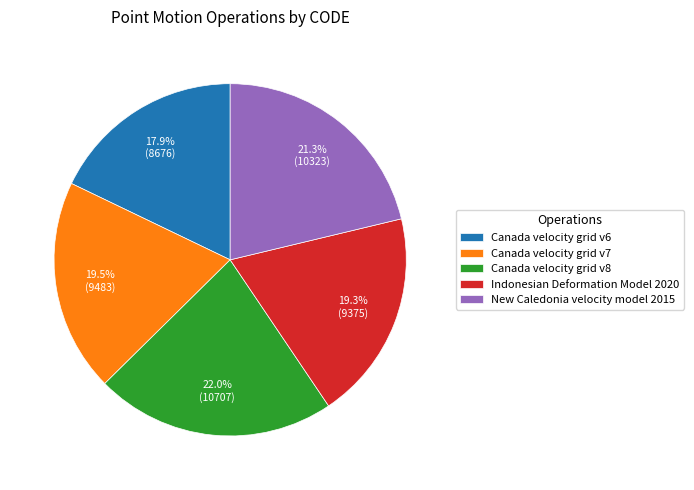

To the nearest percent, what is the difference between the largest and smallest slice percentages?

4%